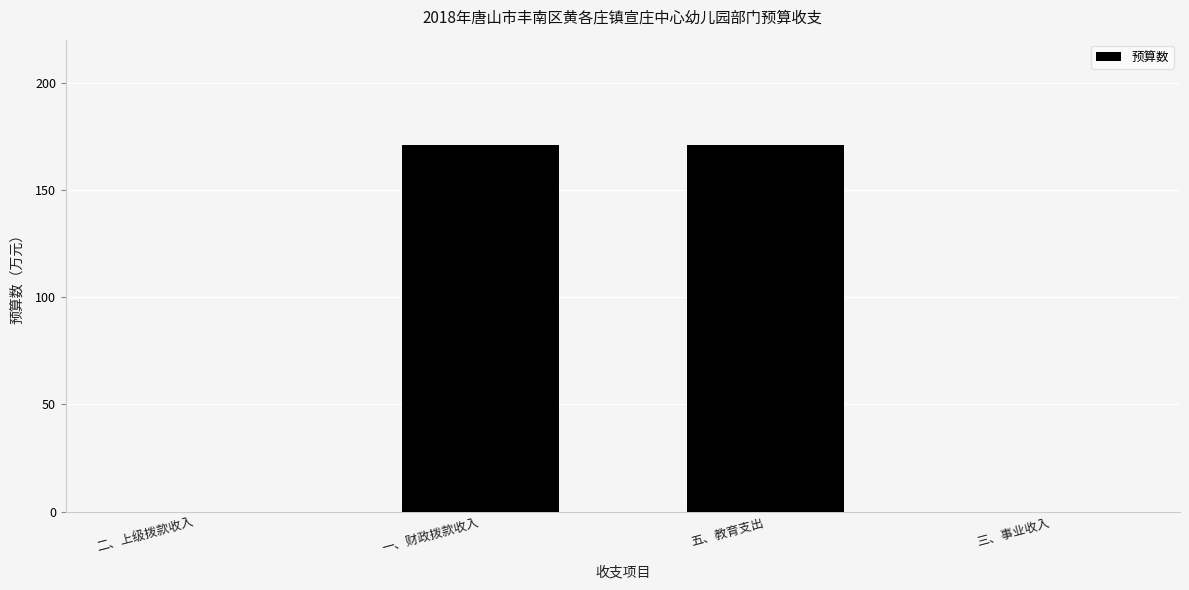

Are the bars horizontal?

No